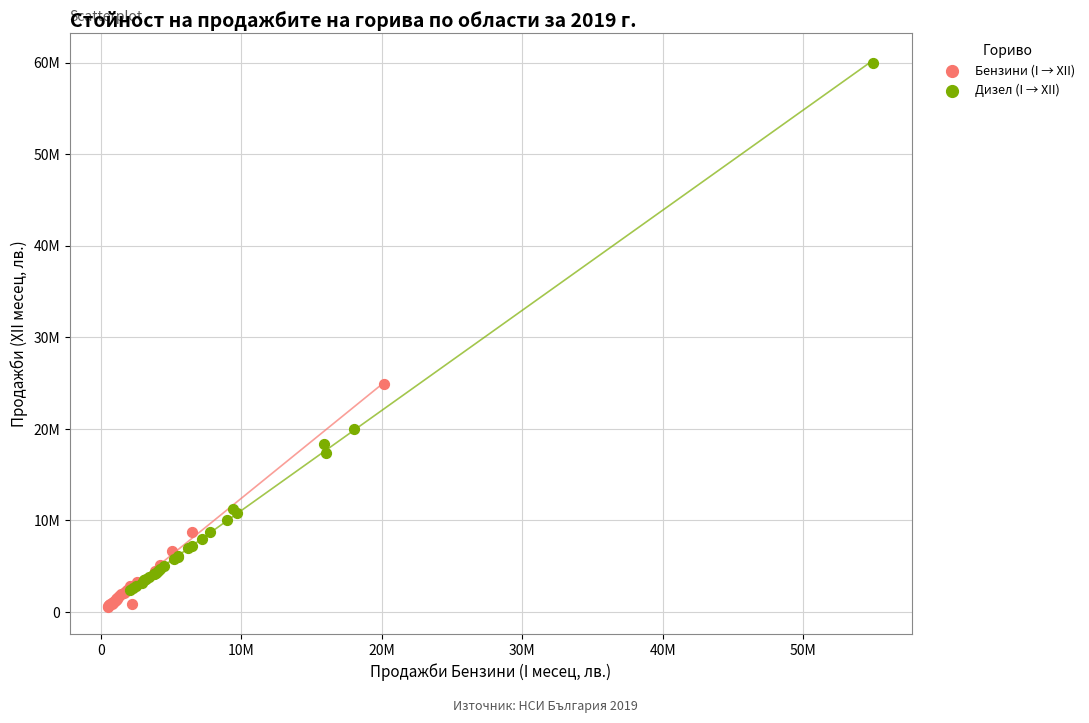

What are all the series names shown in the legend?

Бензини (I → XII), Дизел (I → XII)